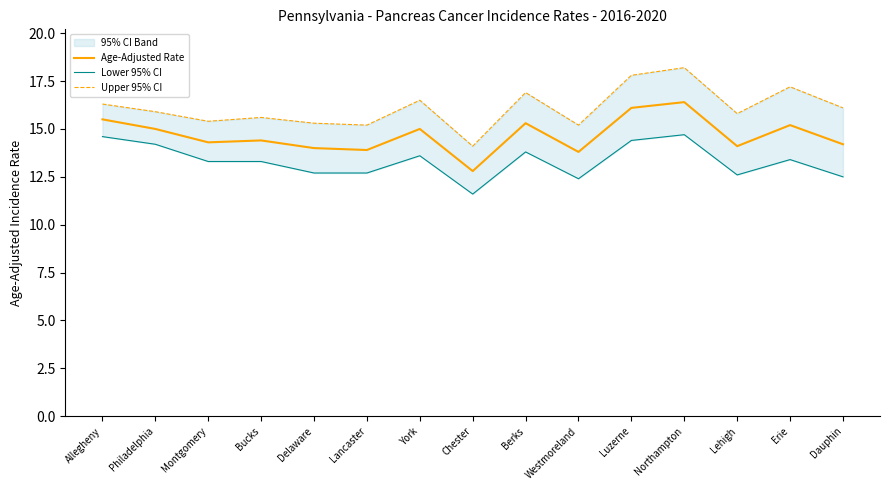

The value of Age-Adjusted Rate at Lehigh is 14.1. True or false?

True